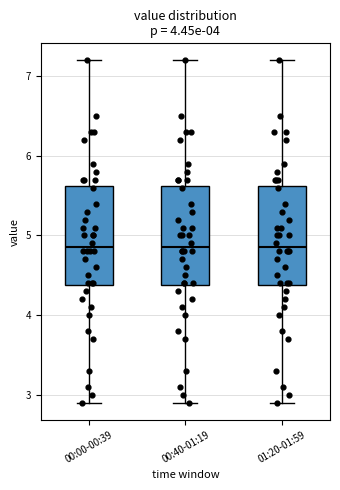

Reading left to right, transcribe this box plot: for each box, give where its median line is, the range the box spans, and where its two whiskers end, as read against the y-axis. The values are not printed on the chart, so give them approximately, as read against the axis.

00:00-00:39: median 4.9, box 4.4 to 5.6, whiskers 2.9 to 7.2
00:40-01:19: median 4.9, box 4.4 to 5.6, whiskers 2.9 to 7.2
01:20-01:59: median 4.9, box 4.4 to 5.6, whiskers 2.9 to 7.2